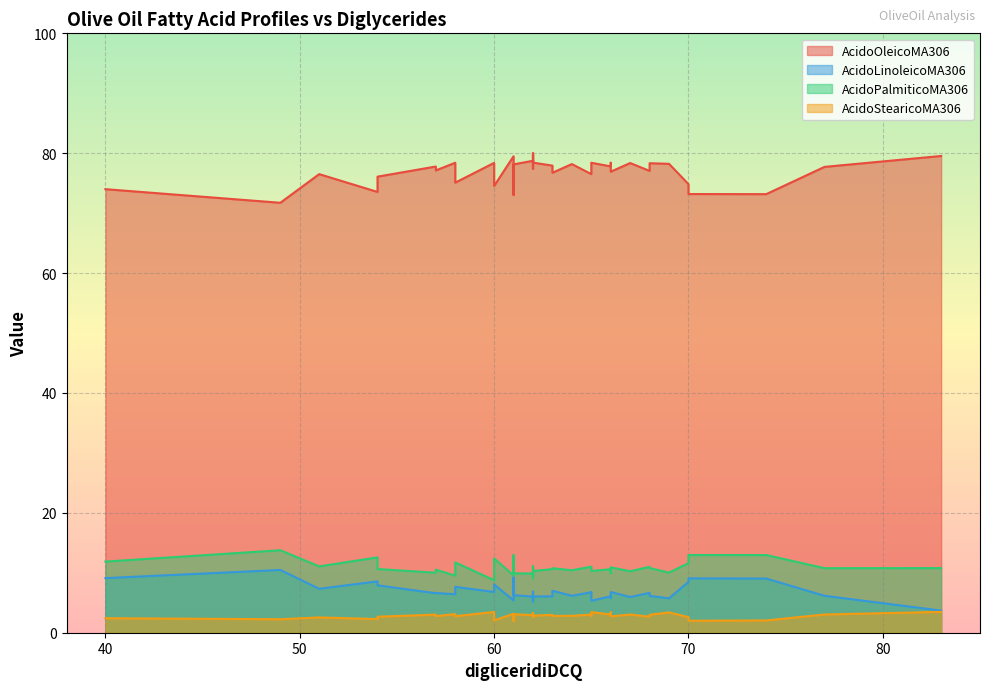

Rank the series by their maximum value, from lowest to highest.

AcidoStearicoMA306, AcidoLinoleicoMA306, AcidoPalmiticoMA306, AcidoOleicoMA306